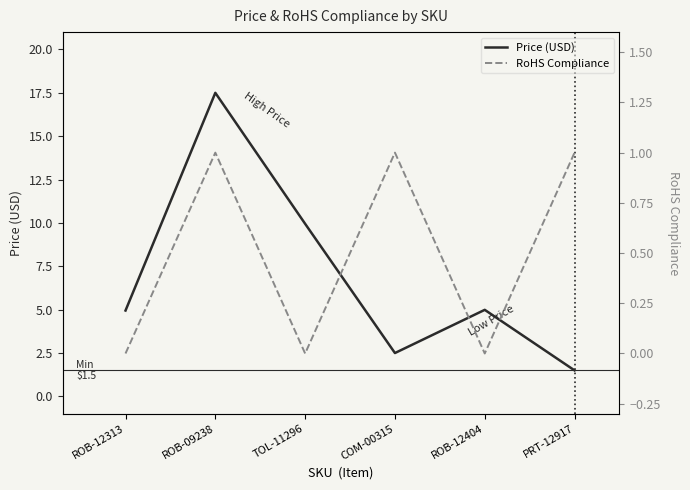

Which series has the largest total across all categories?

Price (USD)